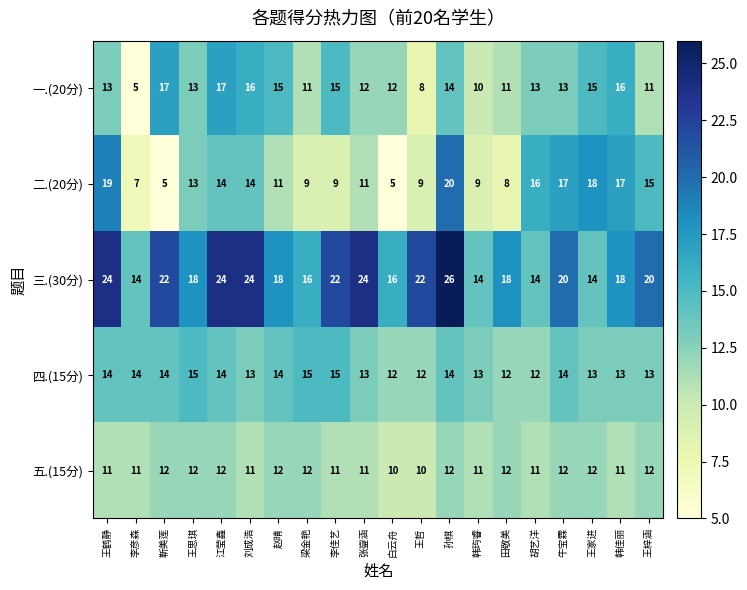

At which category is the sum across all series the highest?

孙棋